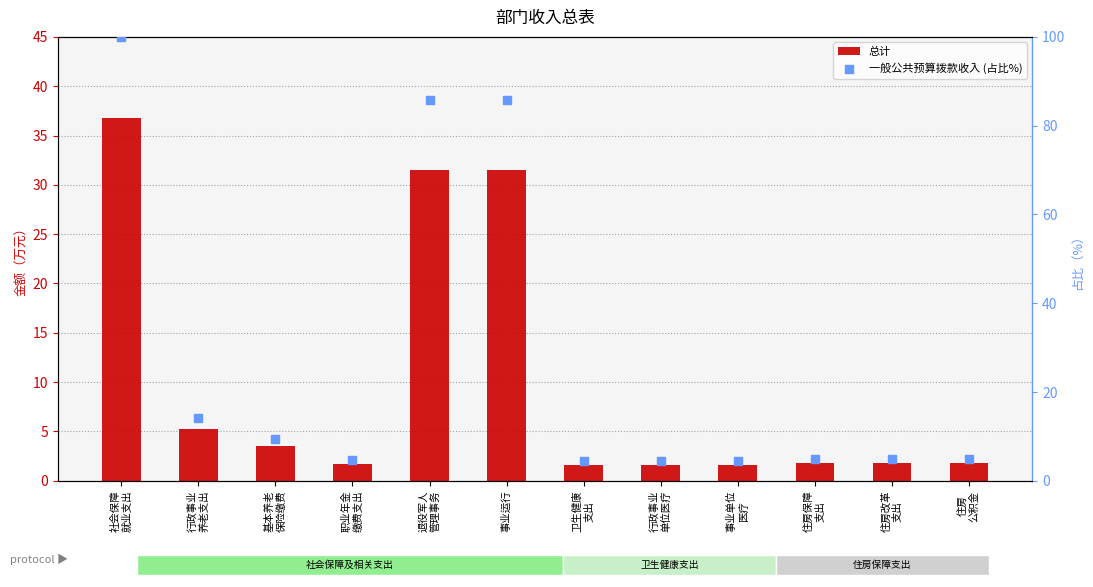

At which category is the sum across all series the highest?

社会保障
就业支出